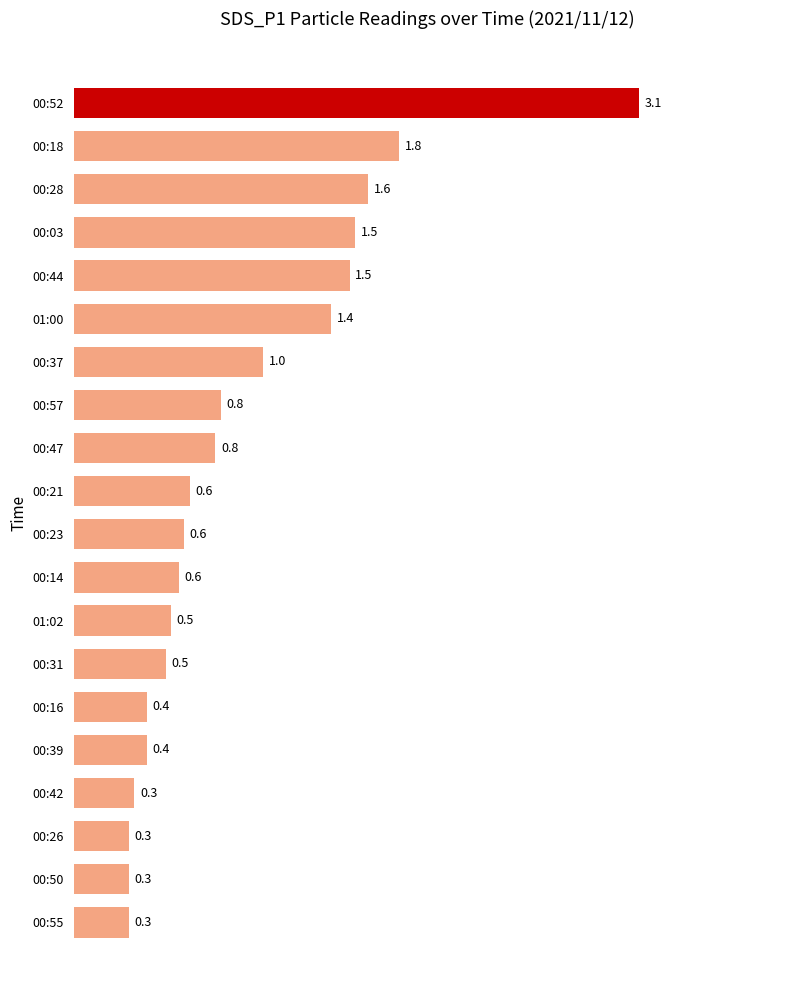

Where is the data nearest to the value 1?

00:37